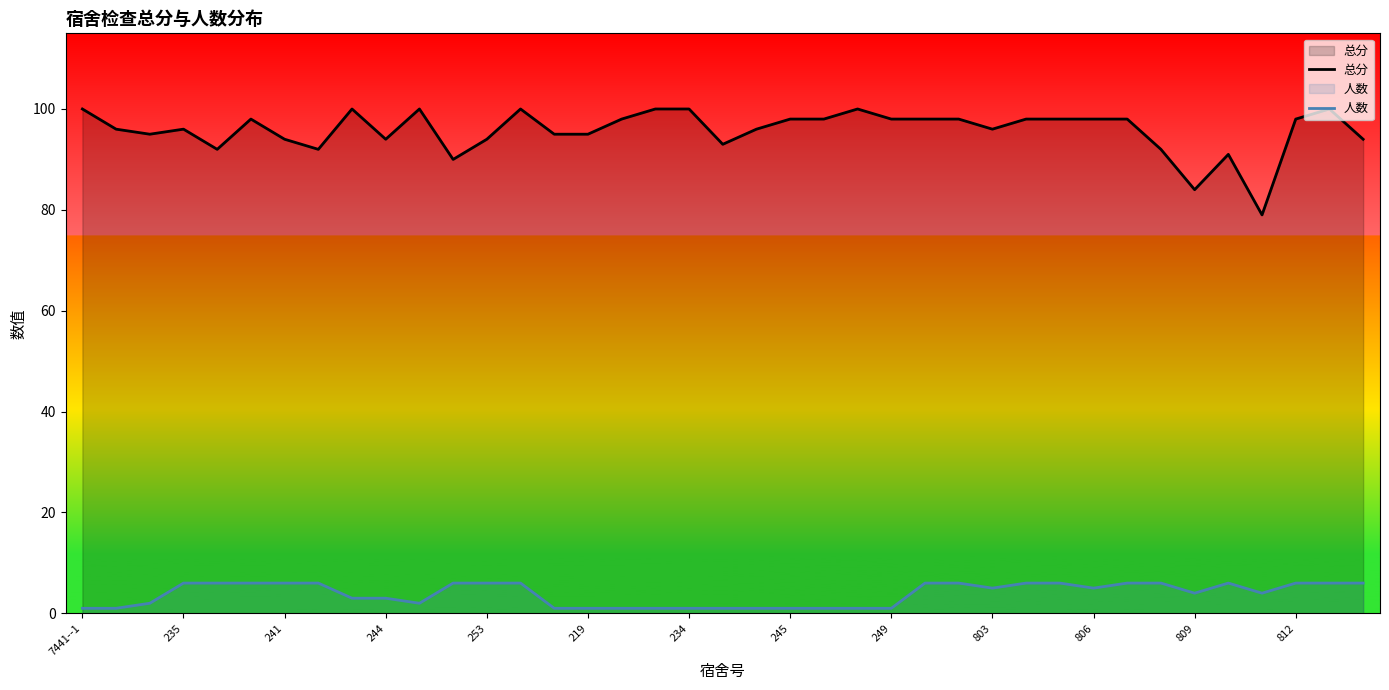

True or false: 总分 and 人数 cross at least once.

False